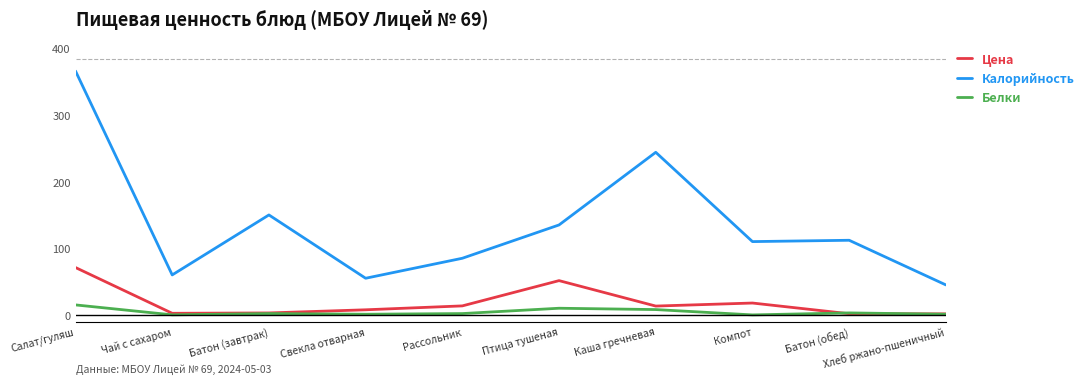

The Калорийность series shows 79.4 at Батон (завтрак). True or false?

False